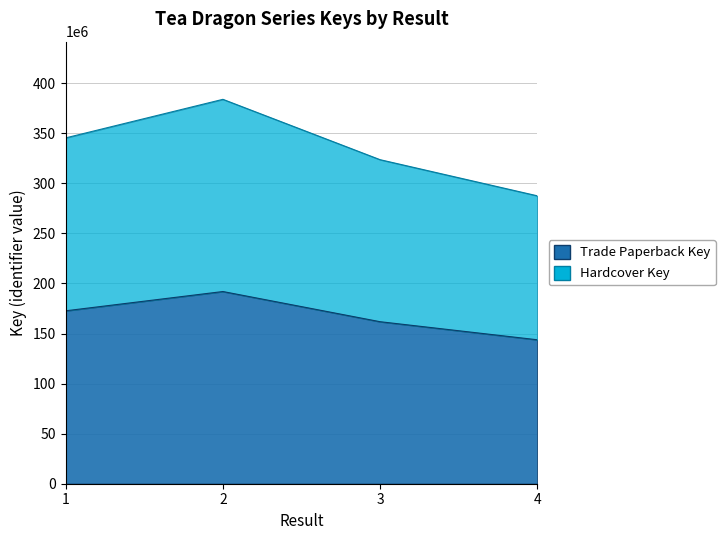

Rank the series by their maximum value, from highest to lowest.

Hardcover Key, Trade Paperback Key